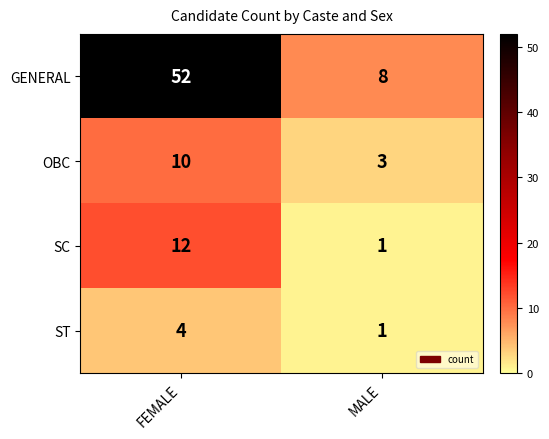

What is the difference between the GENERAL values at FEMALE and MALE?

44